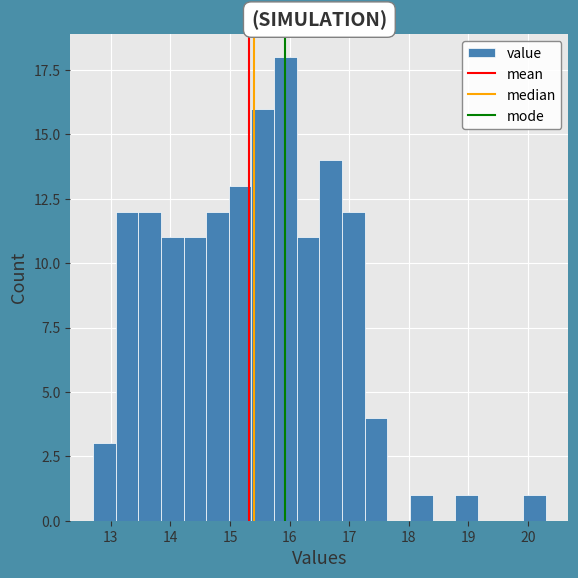

Read against the x-axis, roughly where is the centre of the tallest bar?

15.9